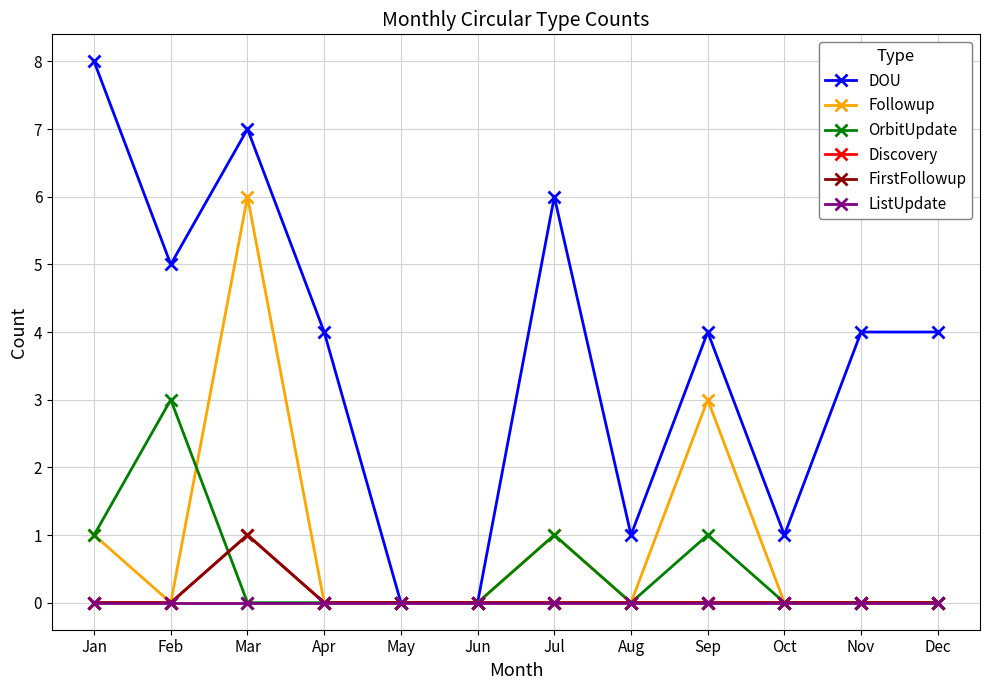

How many lines are shown in the chart?

6